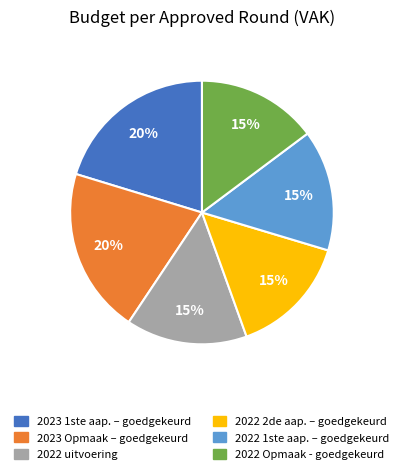

Which has a higher value, 2023 Opmaak – goedgekeurd or 2022 Opmaak - goedgekeurd?

2023 Opmaak – goedgekeurd